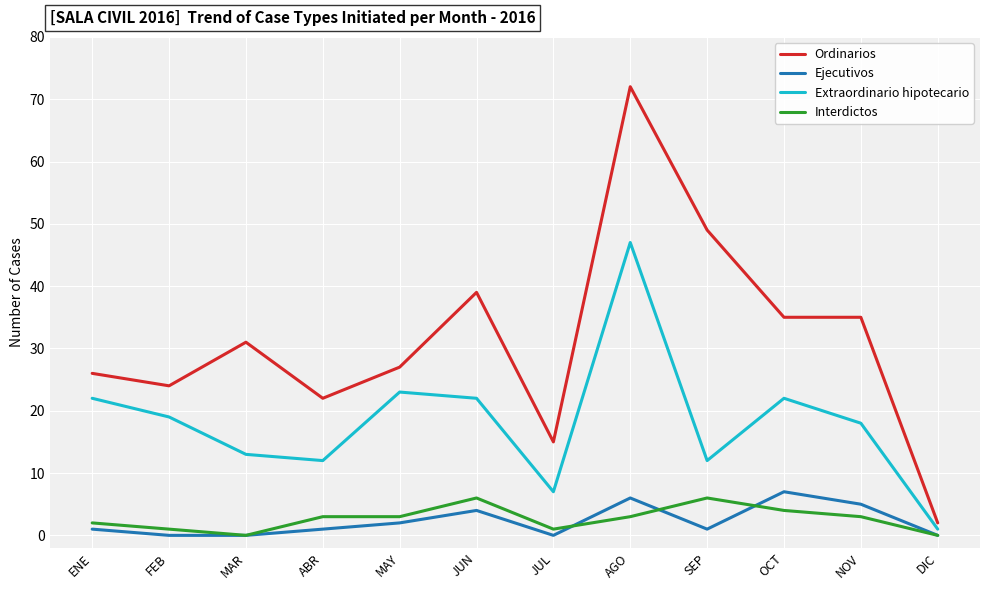

At how many categories does at least one series exceed 4?

11